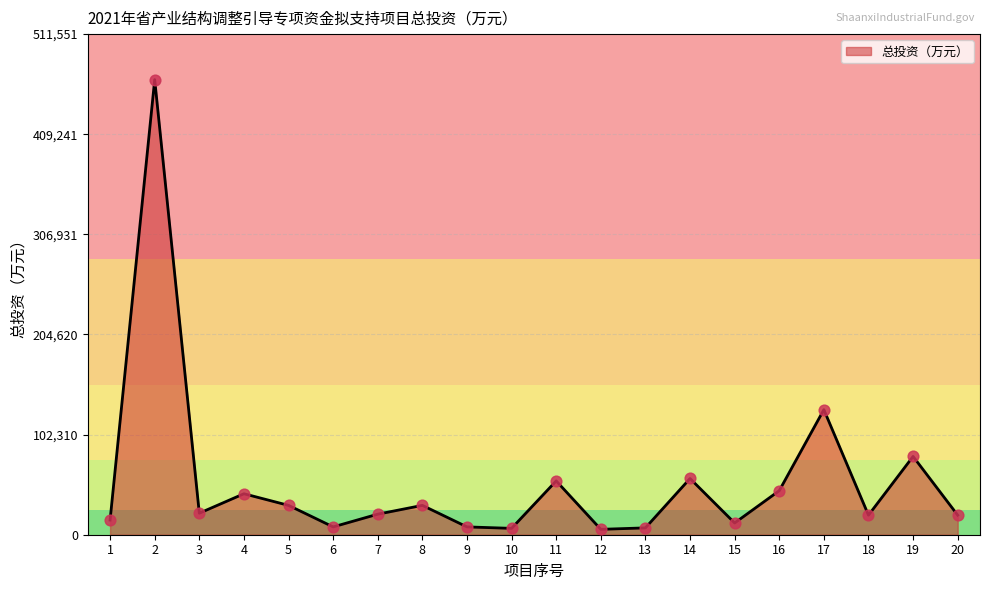

What is the change in value from 9 to 11?

+46998